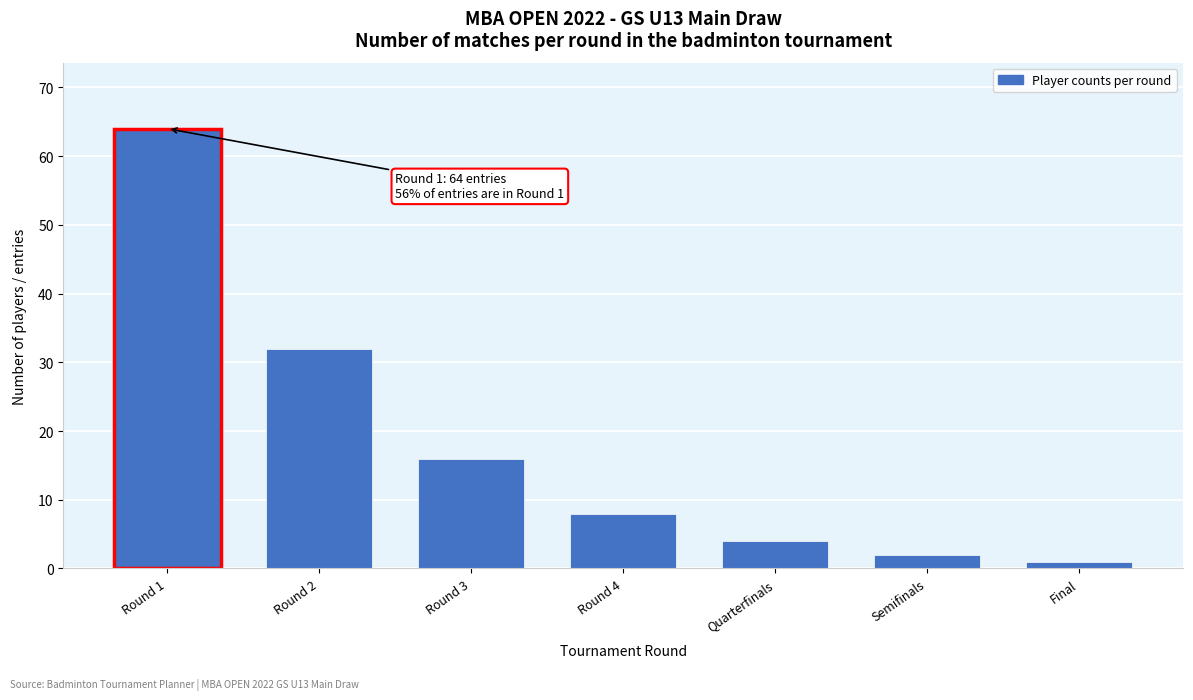

Reading left to right, extract all data points from this chart.

64	32	16	8	4	2	1